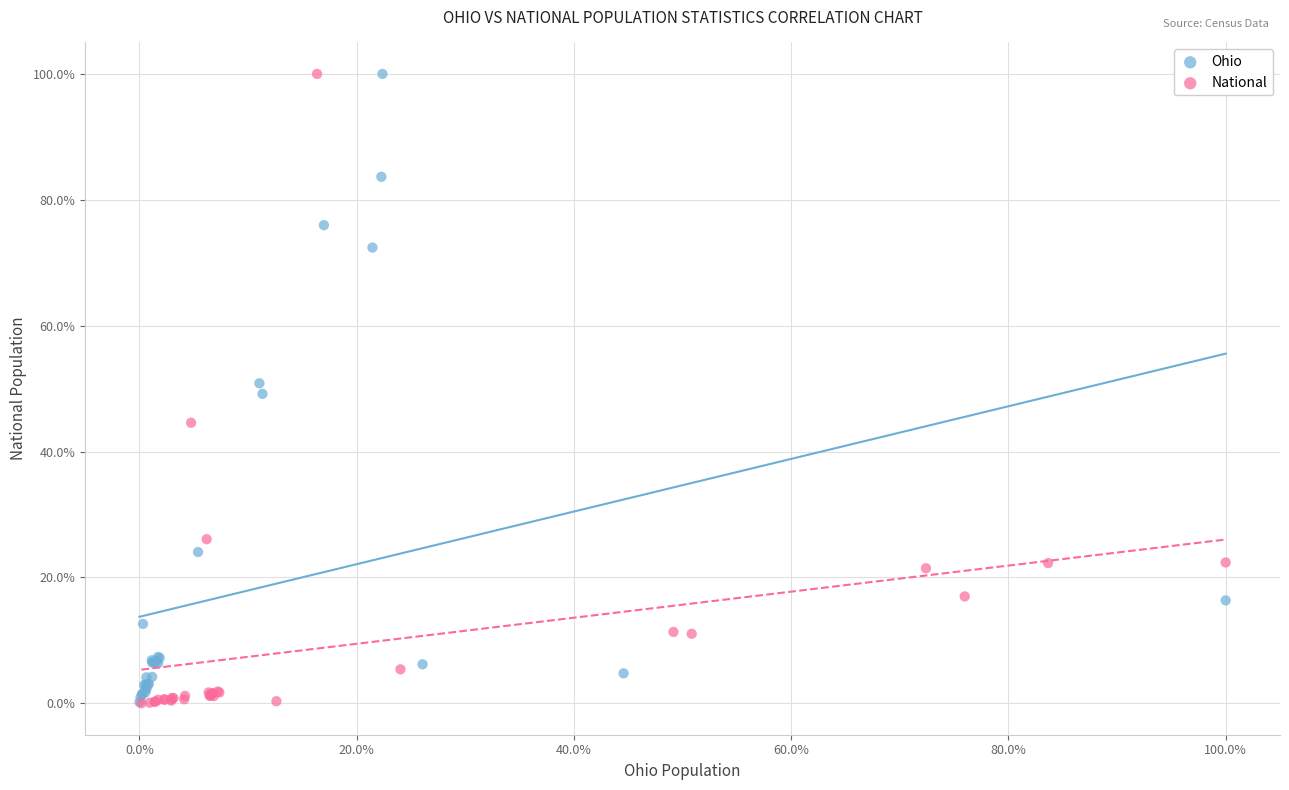

What are all the series names shown in the legend?

Ohio, National